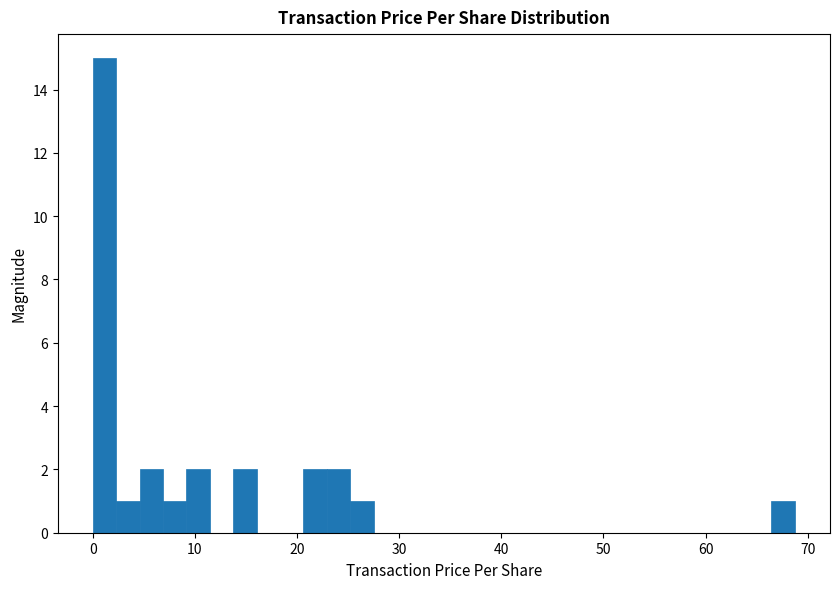

Read against the x-axis, roughly where is the centre of the tallest bar?

1